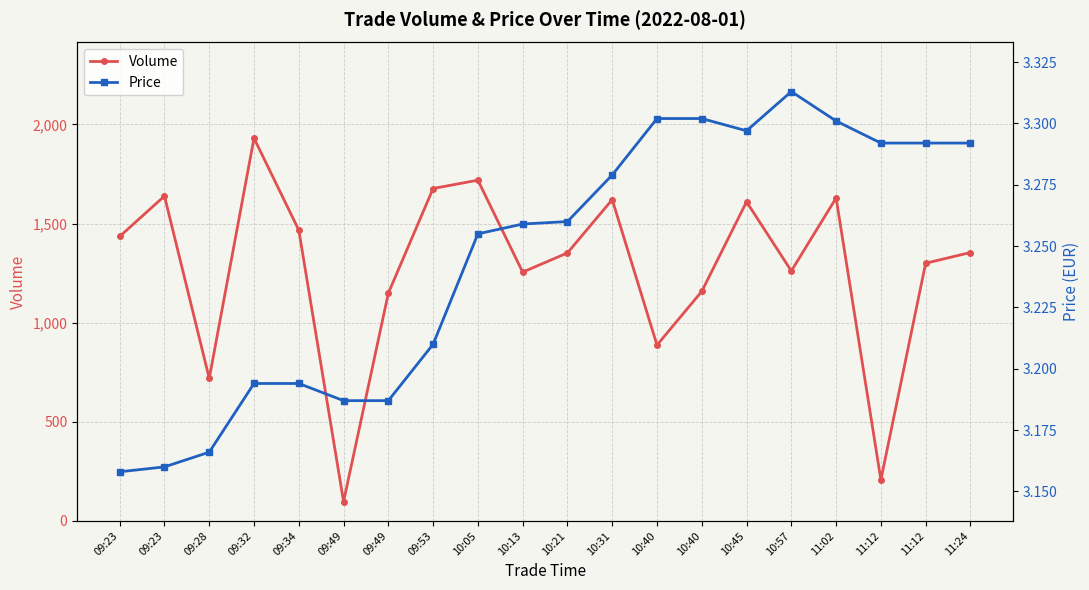

How many categories are shown in the chart?

20